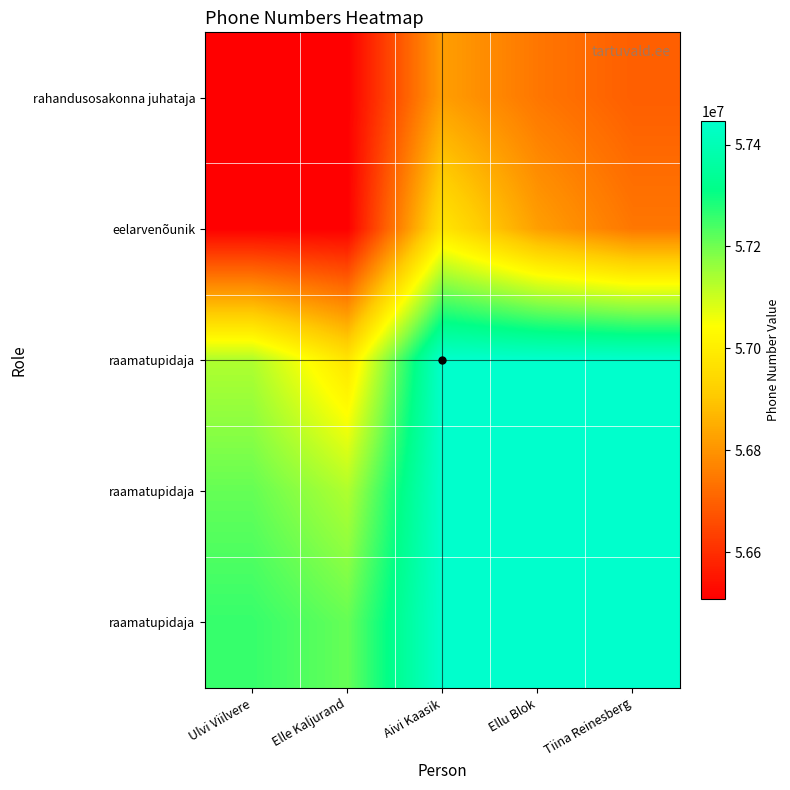

Which has a higher value, Aivi Kaasik or Ulvi Viilvere?

Aivi Kaasik